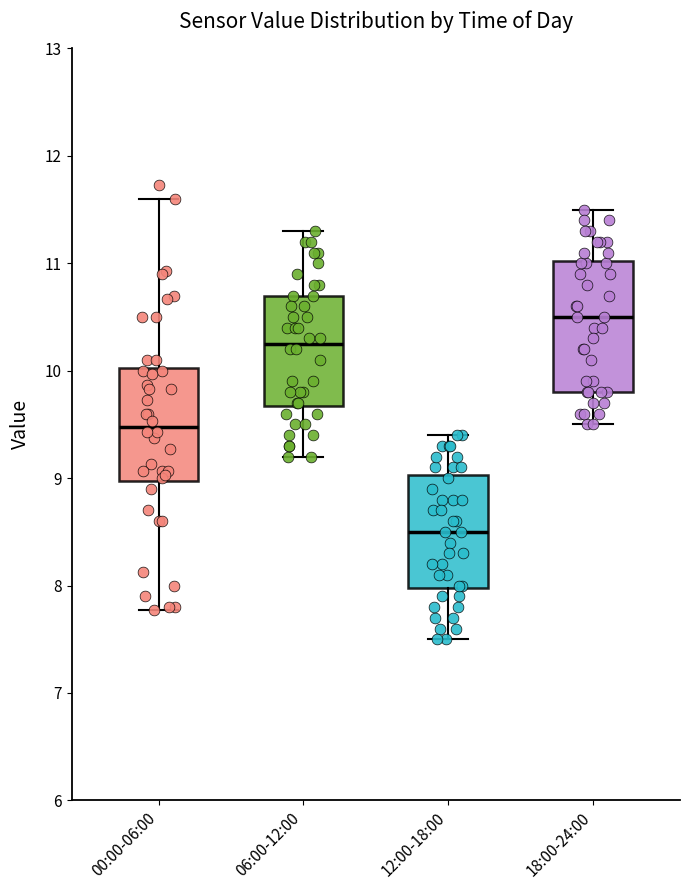

Comparing the boxes themselves (not the whiskers), which one is the tallest?

18:00-24:00